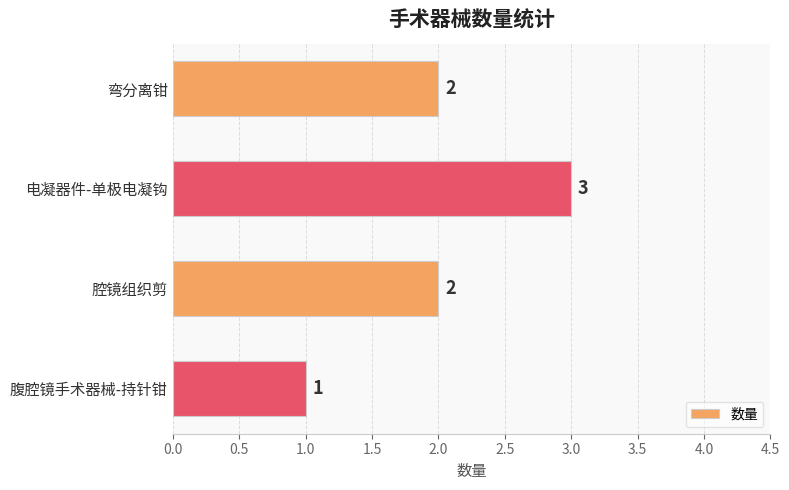

True or false: the data shows 2 at 电凝器件-单极电凝钩.

False